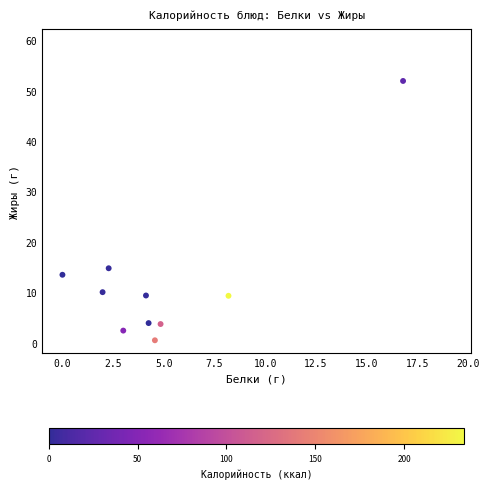

What Y value in the scatter plot is closest to 26?

14.8